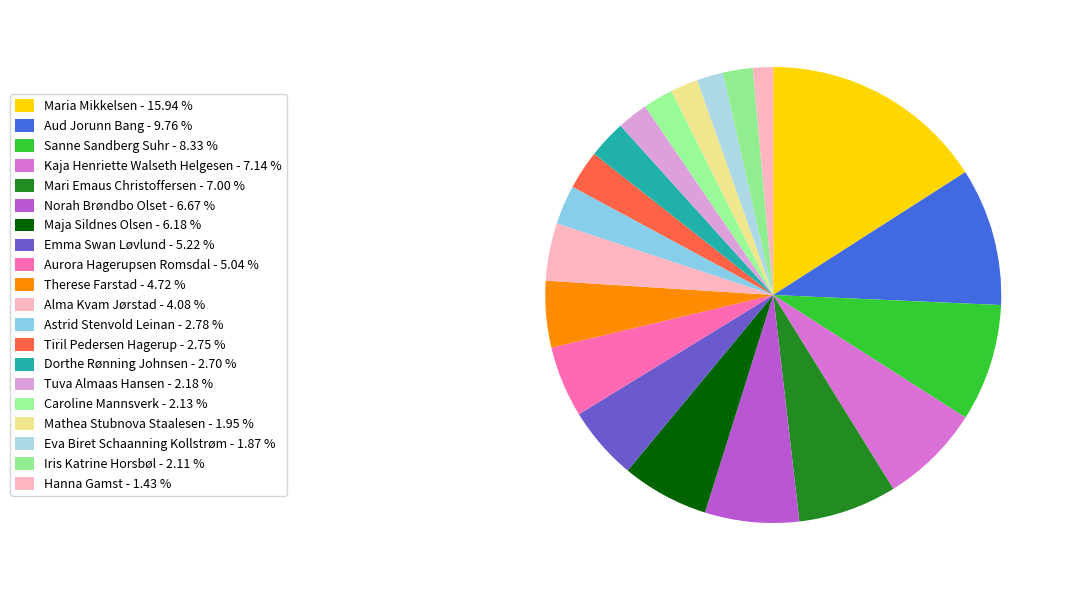

Which category has the biggest portion of the pie?

Maria Mikkelsen